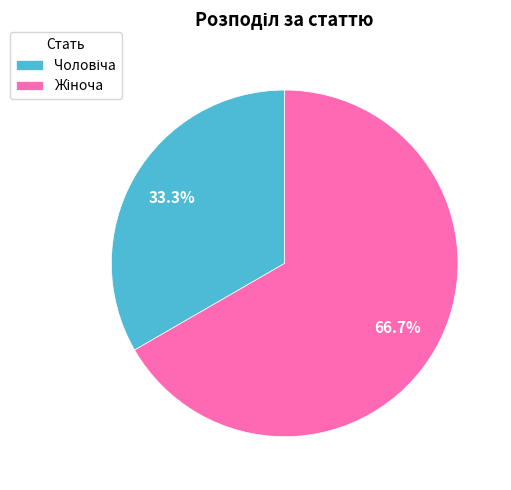

Does any single category account for the majority?

Yes